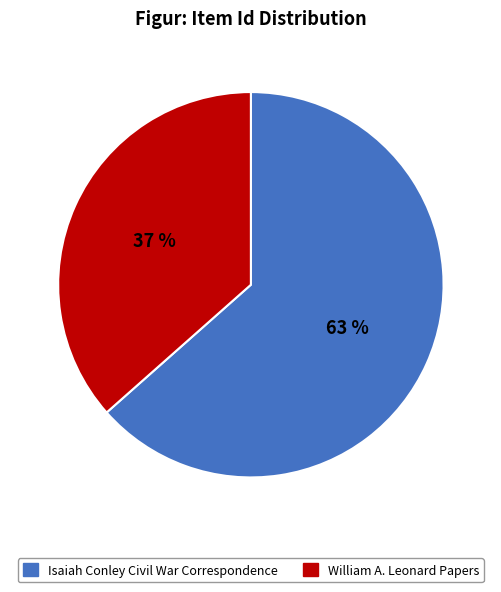

True or false: William A. Leonard Papers accounts for 37% of the total.

True